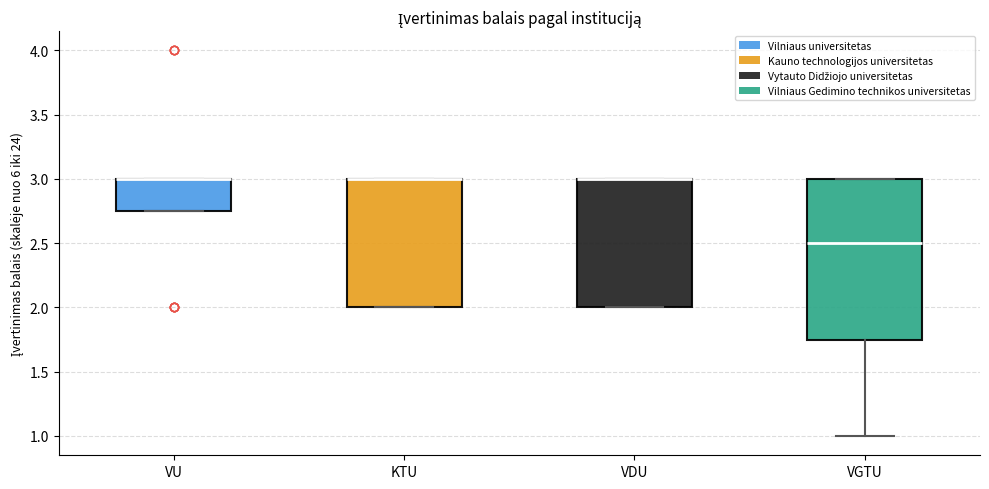

Reading left to right, read every box against the y-axis: the position of its median line, the range the box covers, and the ends of its whiskers. The values are not printed on the chart, so give them approximately, as read against the axis.

VU: median 3.00 (drawn on the box's upper edge), box 2.75 to 3.00, whiskers 2.75 to 3.00
KTU: median 3.00 (drawn on the box's upper edge), box 2.00 to 3.00, whiskers 2.00 to 3.00
VDU: median 3.00 (drawn on the box's upper edge), box 2.00 to 3.00, whiskers 2.00 to 3.00
VGTU: median 2.50, box 1.75 to 3.00, whiskers 1.00 to 3.00